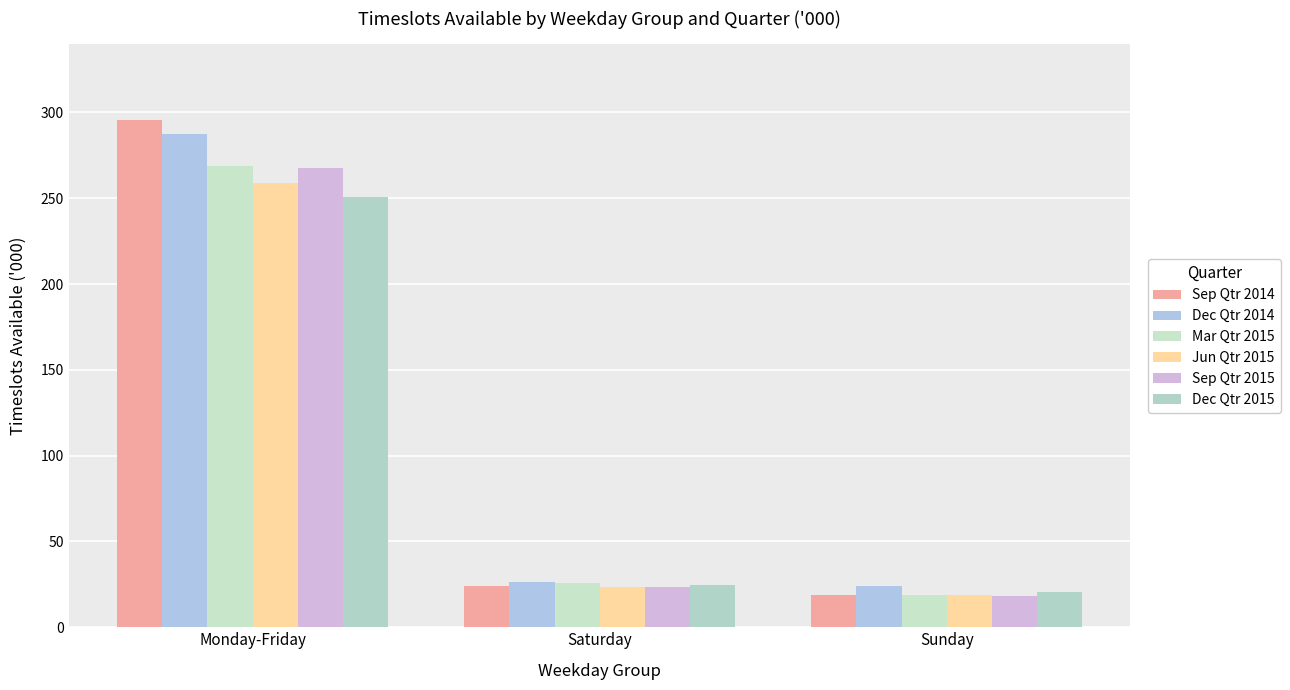

Which category has the highest value across all series?

Monday-Friday